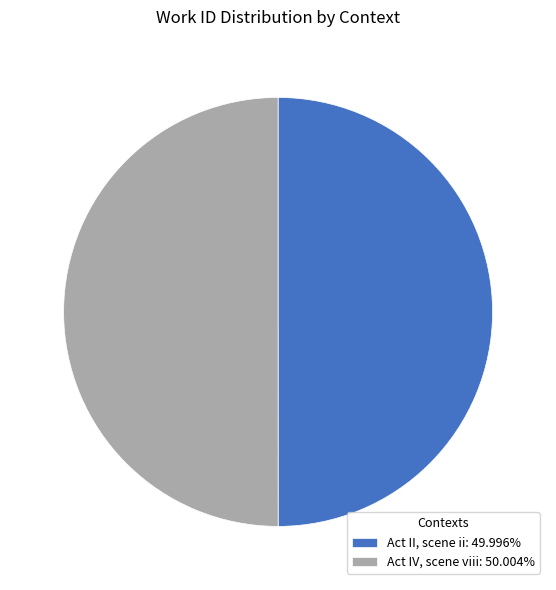

Do Act IV, scene viii: 50.004% and Act II, scene ii: 49.996% together represent more than half of the pie?

Yes